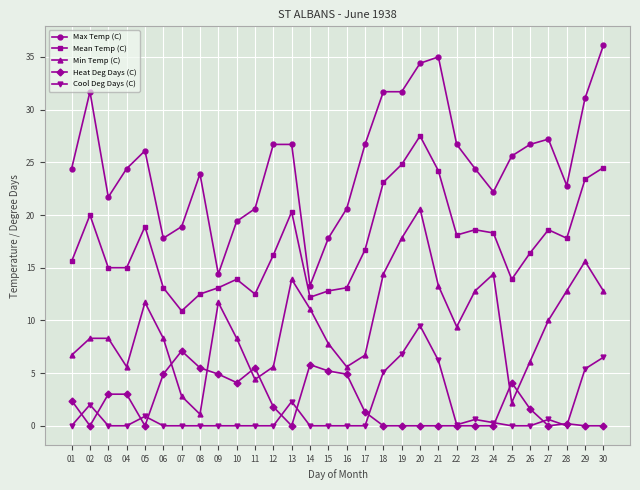

True or false: Cool Deg Days (C) has more than 0 points higher than both neighbors.

True